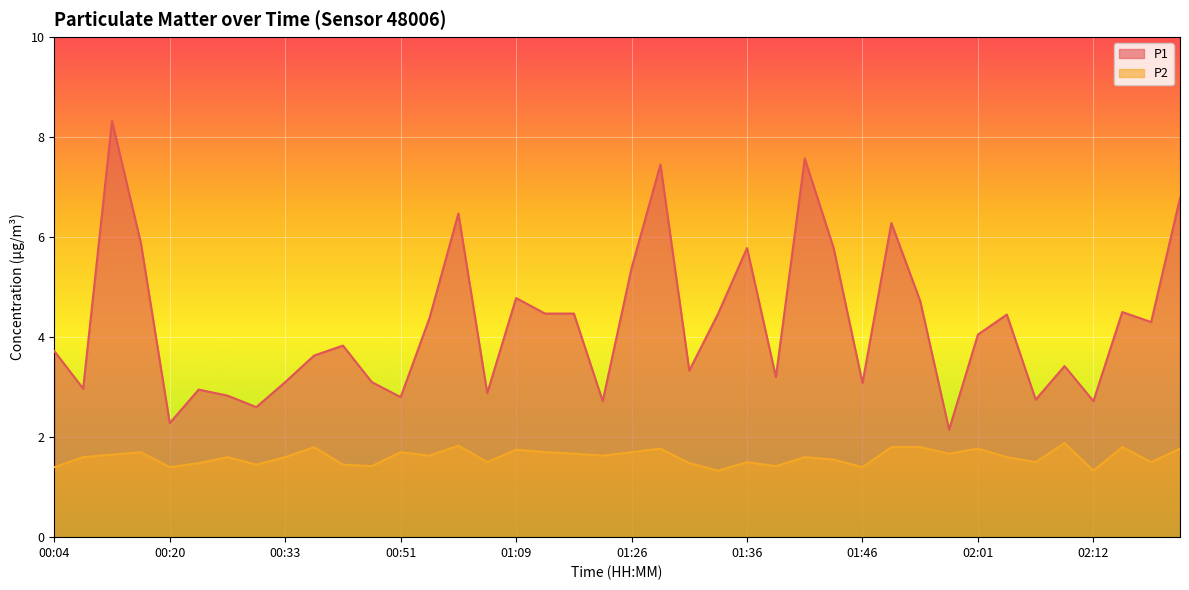

True or false: P1 has a value of 1.0 at 00:22.

False